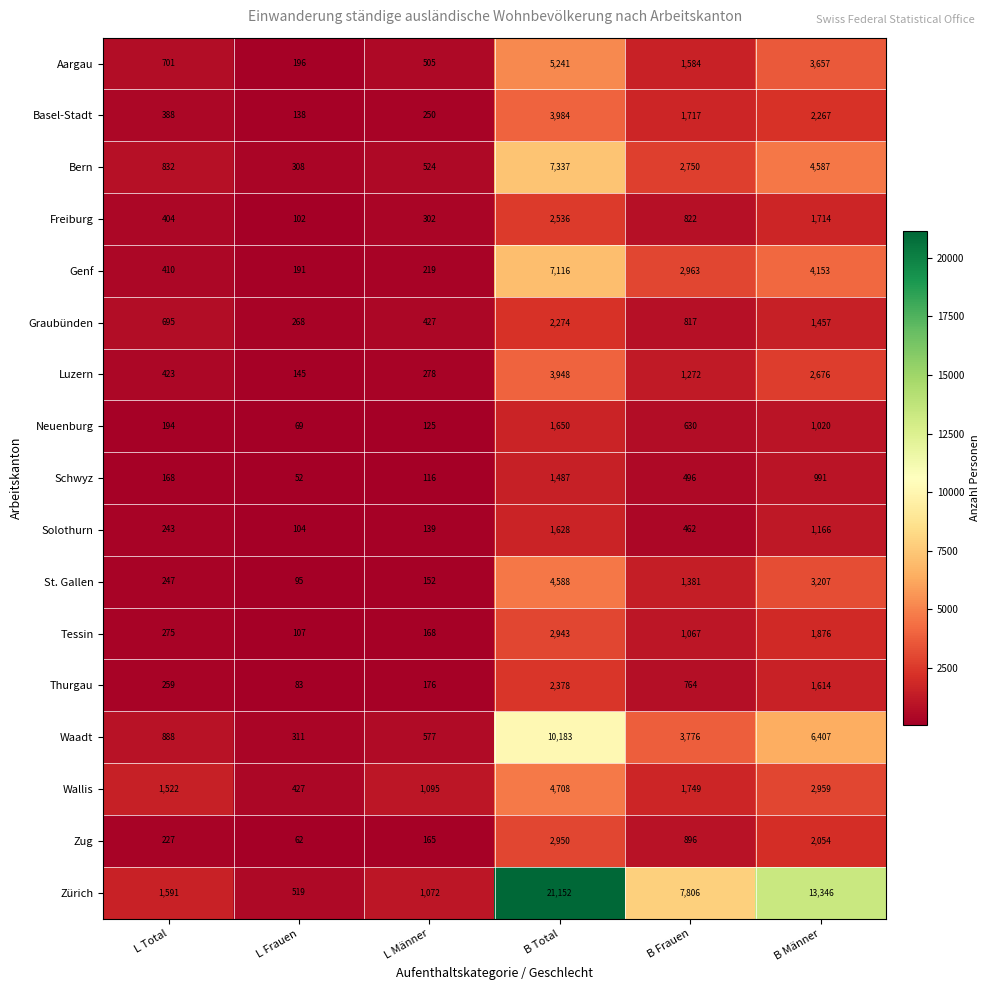

Which category has the highest value in the Bern series?

B Total